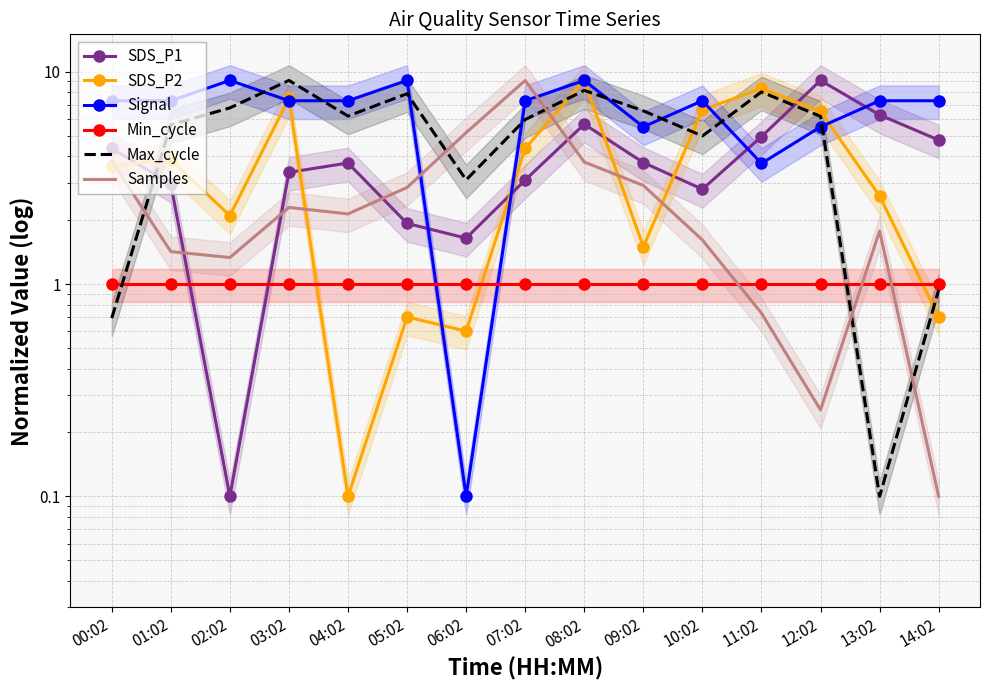

Reading left to right, list all the values displayed in this chart.

SDS_P1: 00:02=4.4	01:02=3.0	02:02=0.1	03:02=3.4	04:02=3.7	05:02=1.9	06:02=1.6	07:02=3.1	08:02=5.7	09:02=3.7	10:02=2.8	11:02=4.9	12:02=9.1	13:02=6.3	14:02=4.8
SDS_P2: 00:02=3.6	01:02=3.8	02:02=2.1	03:02=7.5	04:02=0.1	05:02=0.7	06:02=0.6	07:02=4.4	08:02=9.1	09:02=1.5	10:02=6.6	11:02=8.3	12:02=6.5	13:02=2.6	14:02=0.7
Signal: 00:02=7.3	01:02=7.3	02:02=9.1	03:02=7.3	04:02=7.3	05:02=9.1	06:02=0.1	07:02=7.3	08:02=9.1	09:02=5.5	10:02=7.3	11:02=3.7	12:02=5.5	13:02=7.3	14:02=7.3
Min_cycle: 00:02=1.0	01:02=1.0	02:02=1.0	03:02=1.0	04:02=1.0	05:02=1.0	06:02=1.0	07:02=1.0	08:02=1.0	09:02=1.0	10:02=1.0	11:02=1.0	12:02=1.0	13:02=1.0	14:02=1.0
Max_cycle: 00:02=0.7	01:02=5.6	02:02=6.8	03:02=9.1	04:02=6.2	05:02=7.9	06:02=3.1	07:02=6.0	08:02=8.2	09:02=6.5	10:02=5.0	11:02=8.0	12:02=6.2	13:02=0.1	14:02=0.9
Samples: 00:02=3.8	01:02=1.4	02:02=1.3	03:02=2.3	04:02=2.1	05:02=2.9	06:02=5.2	07:02=9.1	08:02=3.8	09:02=2.9	10:02=1.6	11:02=0.7	12:02=0.3	13:02=1.8	14:02=0.1